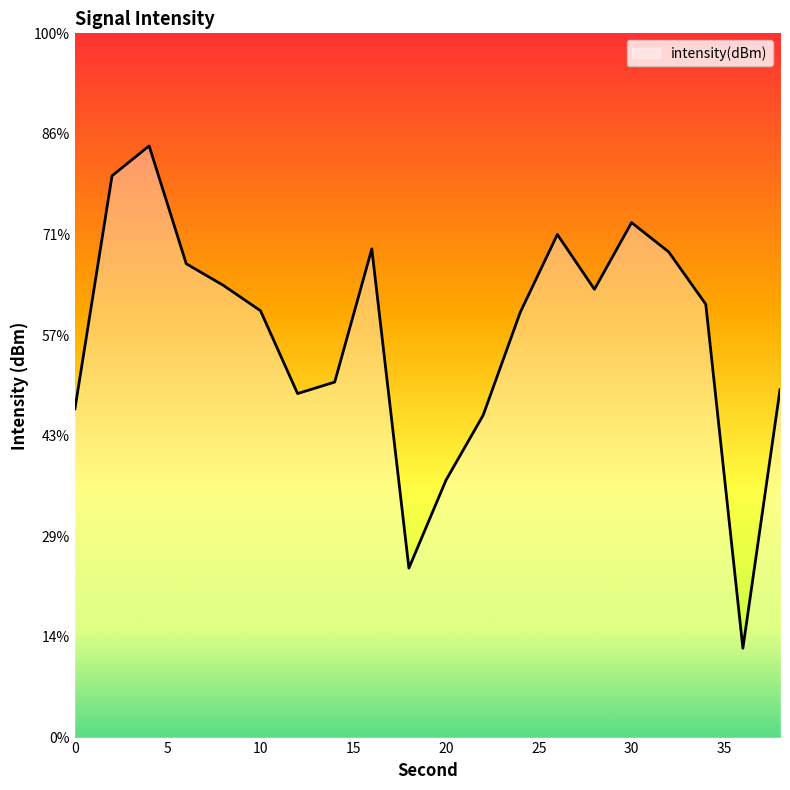

What is the change in value from 16 to 30?

+1.3